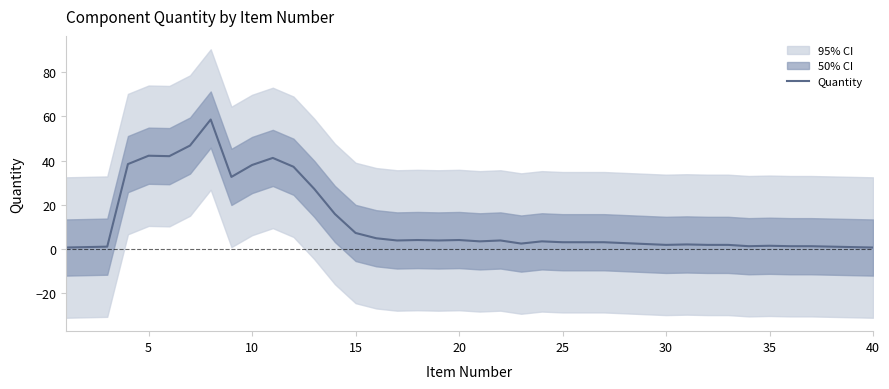

What is the highest value of the Quantity series?

58.6